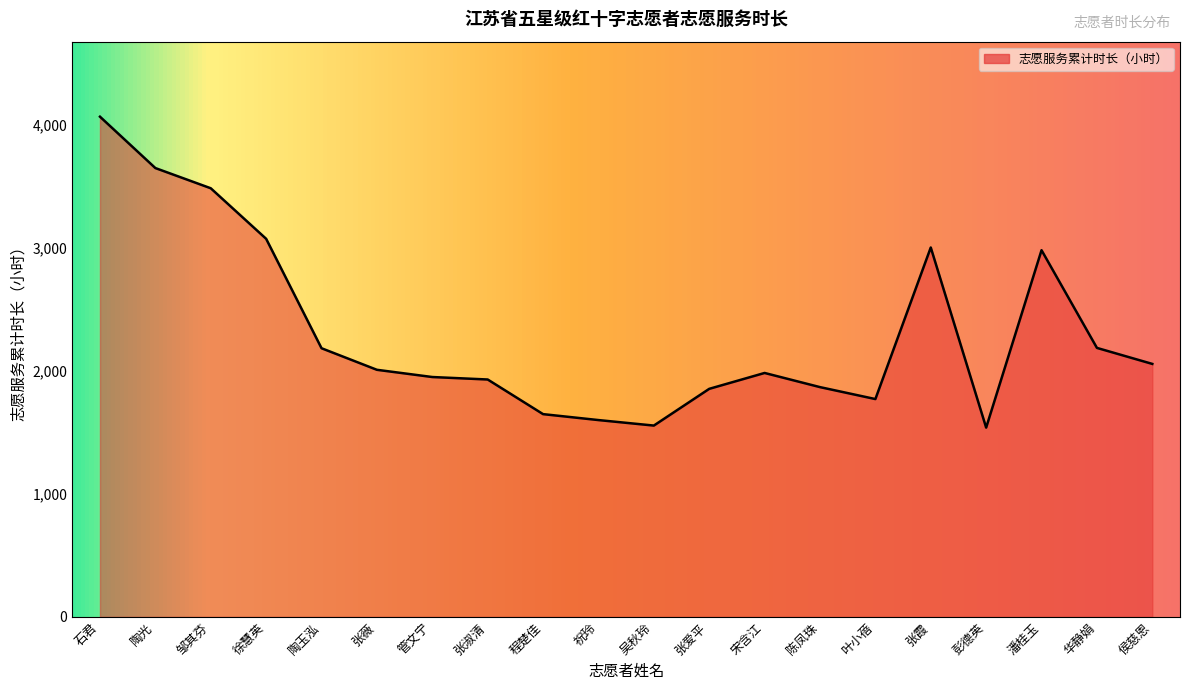

Count the number of values greater than 2006.

10